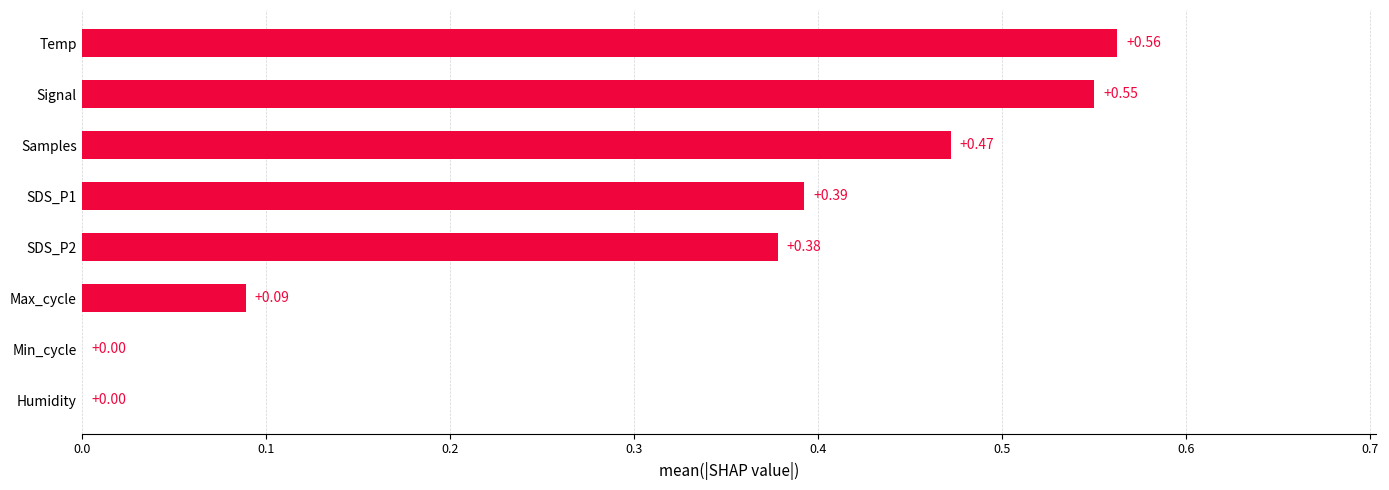

What is the change in value from Humidity to SDS_P1?

+0.4